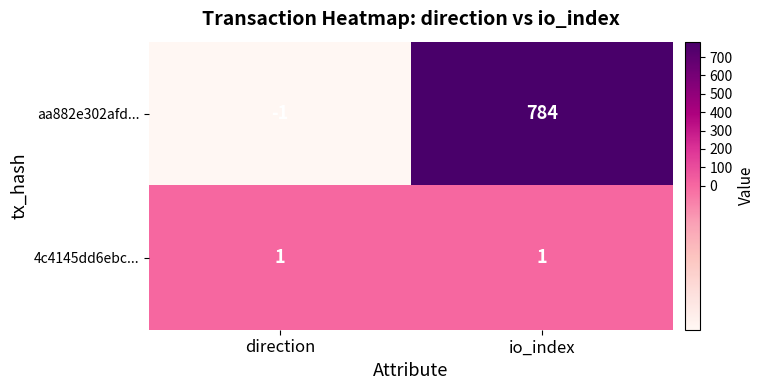

Reading left to right, what are all the values shown in this chart?

aa882e302afd...: direction=-1	io_index=784
4c4145dd6ebc...: direction=1	io_index=1